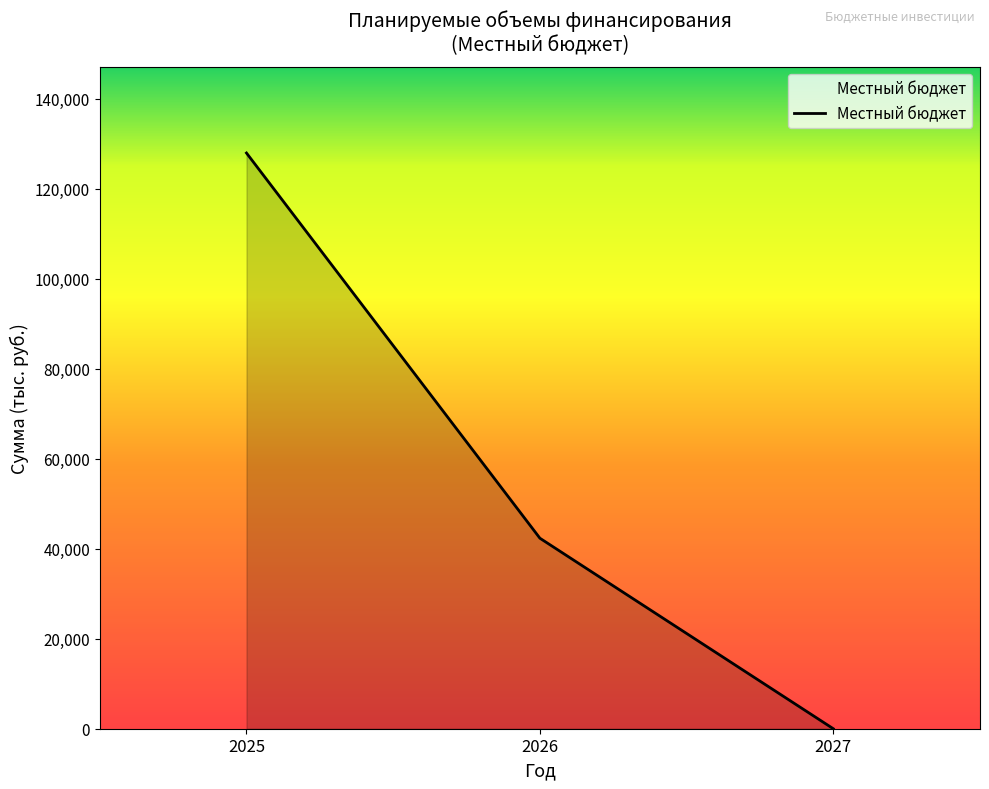

Between 2027 and 2026, which is larger?

2026